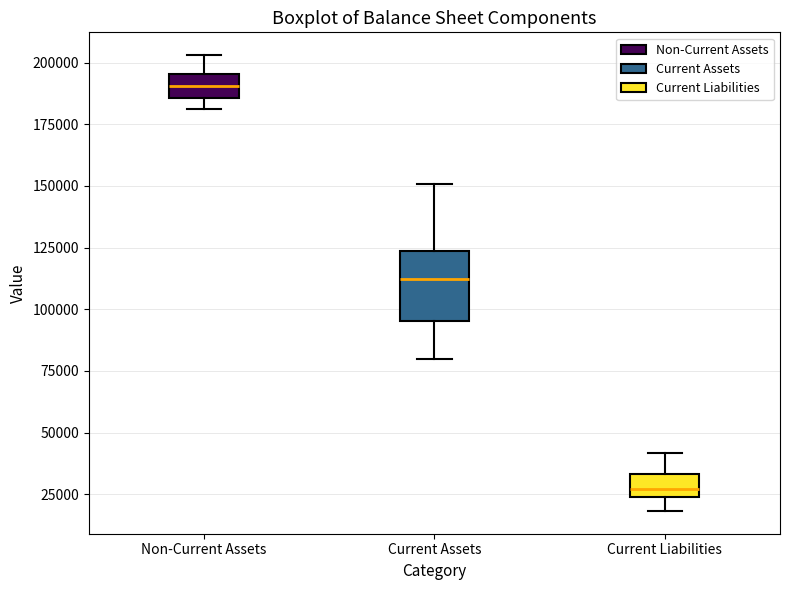

Which box's median line is the lowest?

Current Liabilities